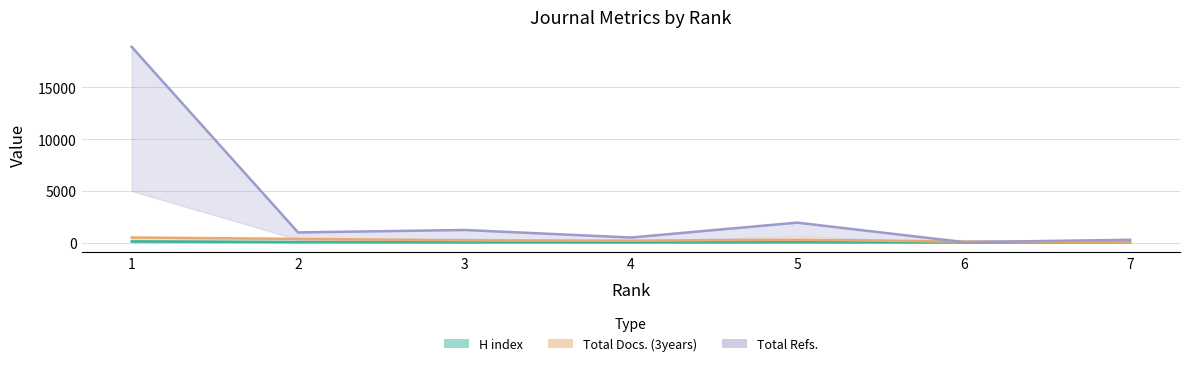

At how many categories does at least one series exceed 852?

4